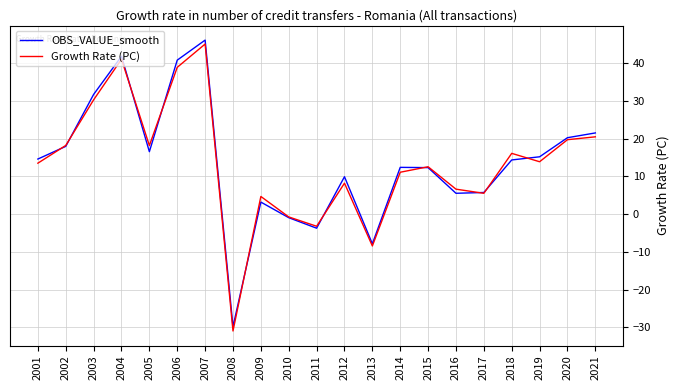

Between 2008 and 2012, which series saw the biggest shift?

OBS_VALUE_smooth